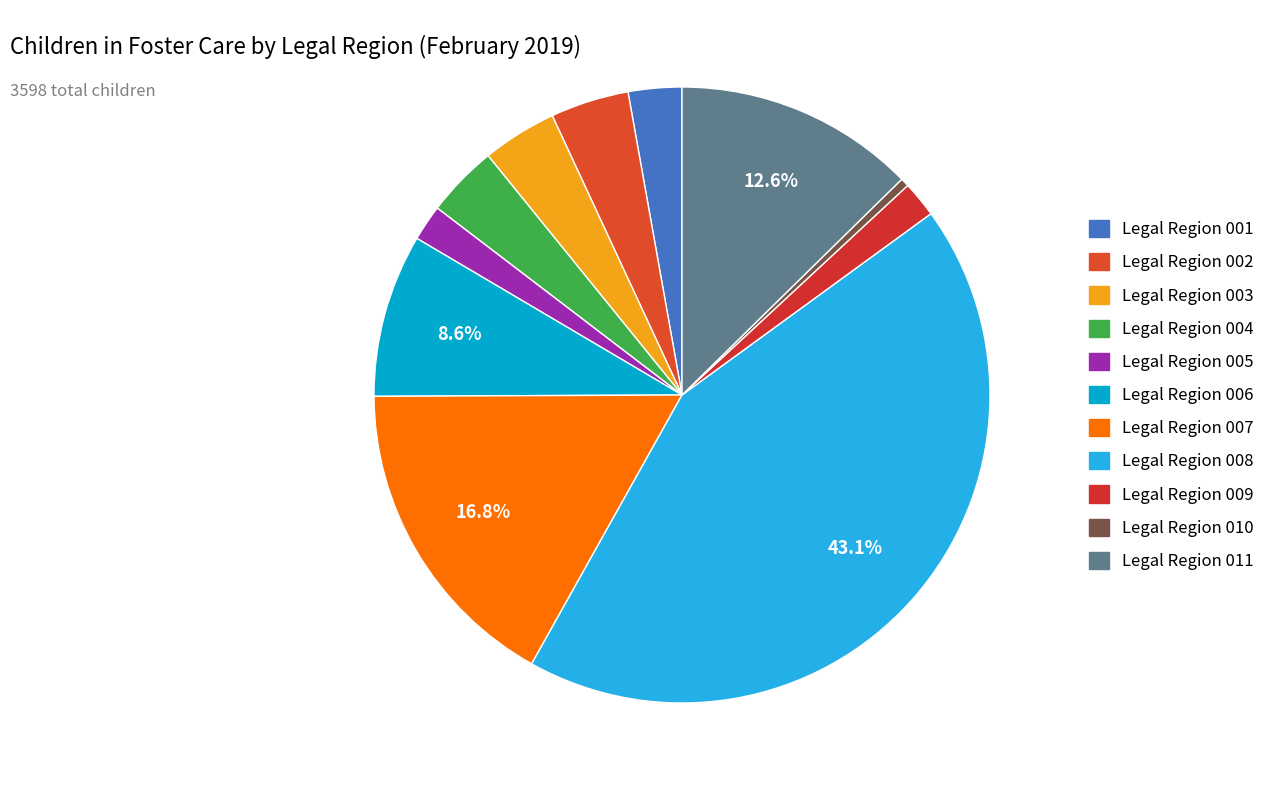

Which category has the biggest portion of the pie?

Legal Region 008